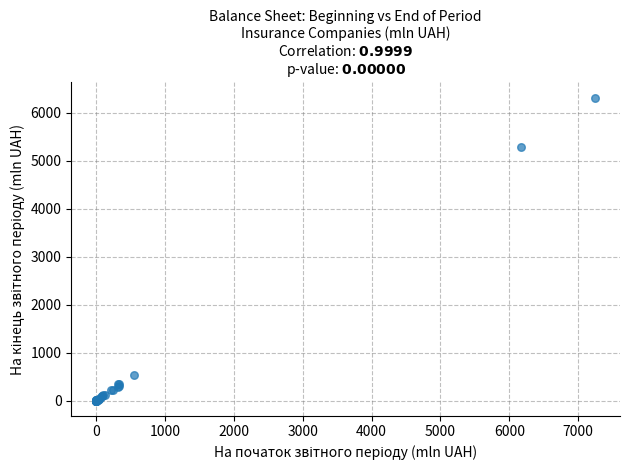

What Y value in the scatter plot is closest to 3158?

5288.7